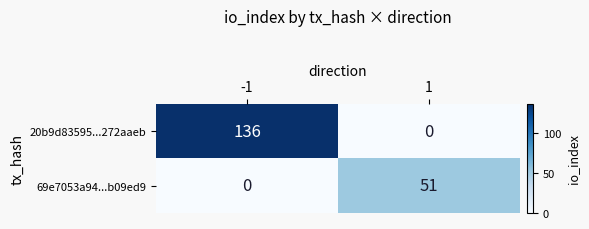

Which series changed the most between -1 and 1?

20b9d83595...272aaeb